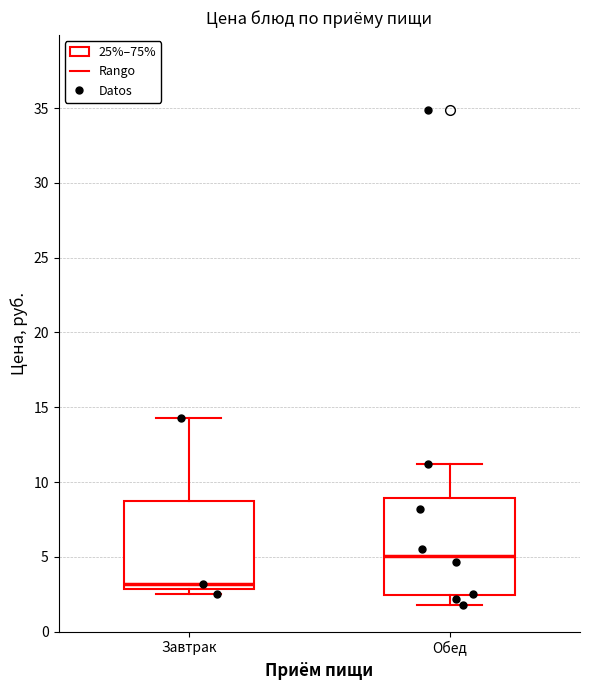

Where does the lower whisker of the box for Обед end on the y-axis? The values are not printed on the chart, so give them approximately, as read against the axis.

2.0